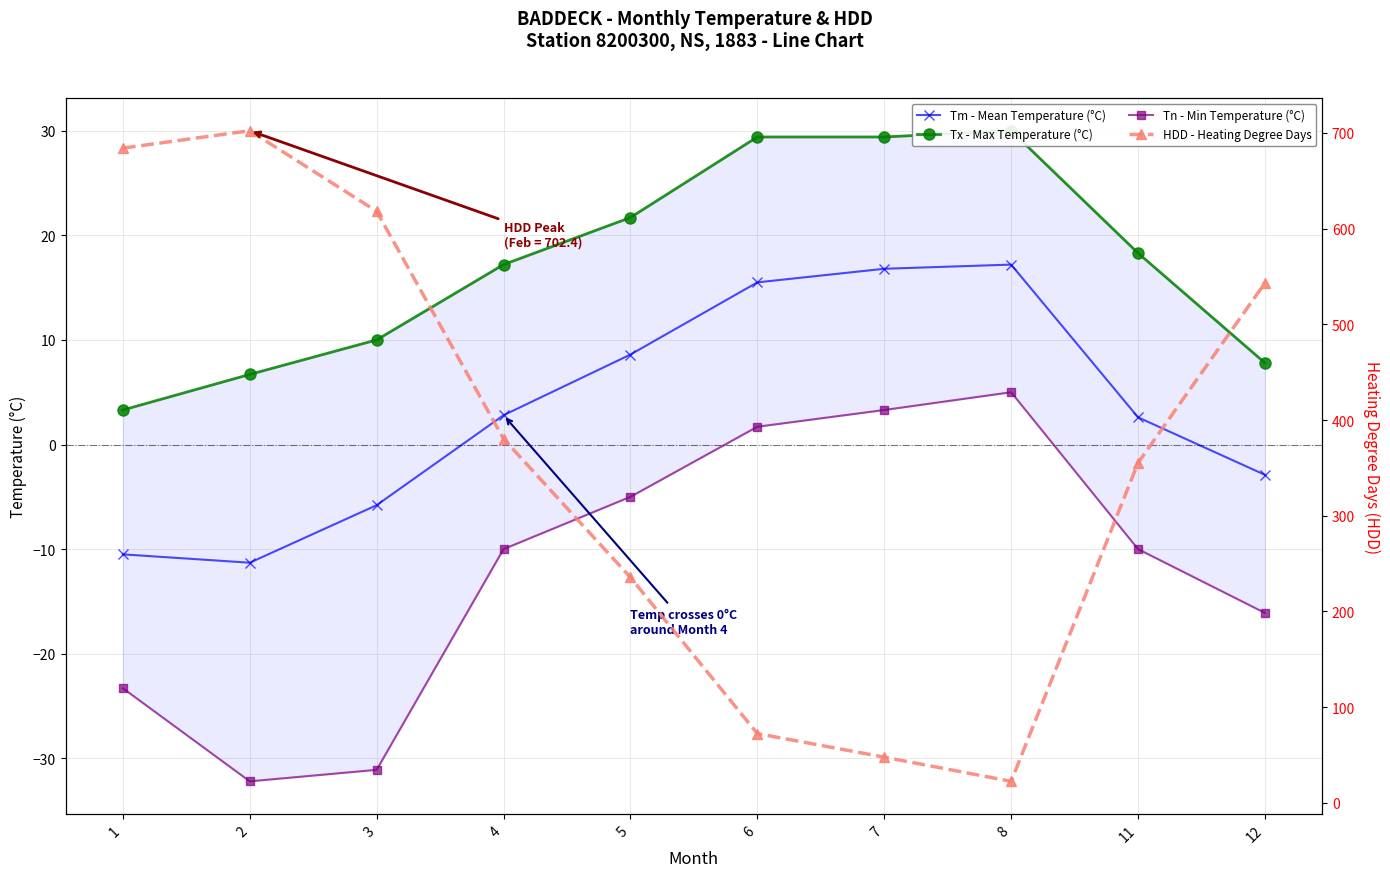

Where is the first local minimum for Tn - Min Temperature (°C)?

2